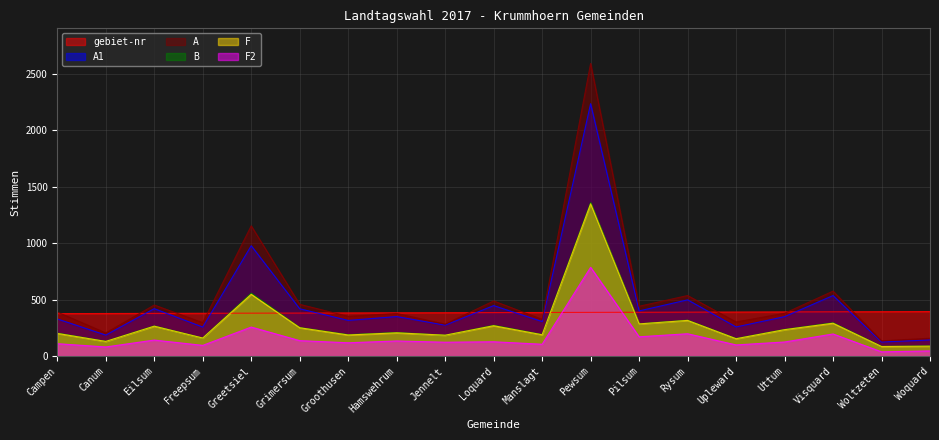

What is the value of the A1 point at the 18th from the left?

125